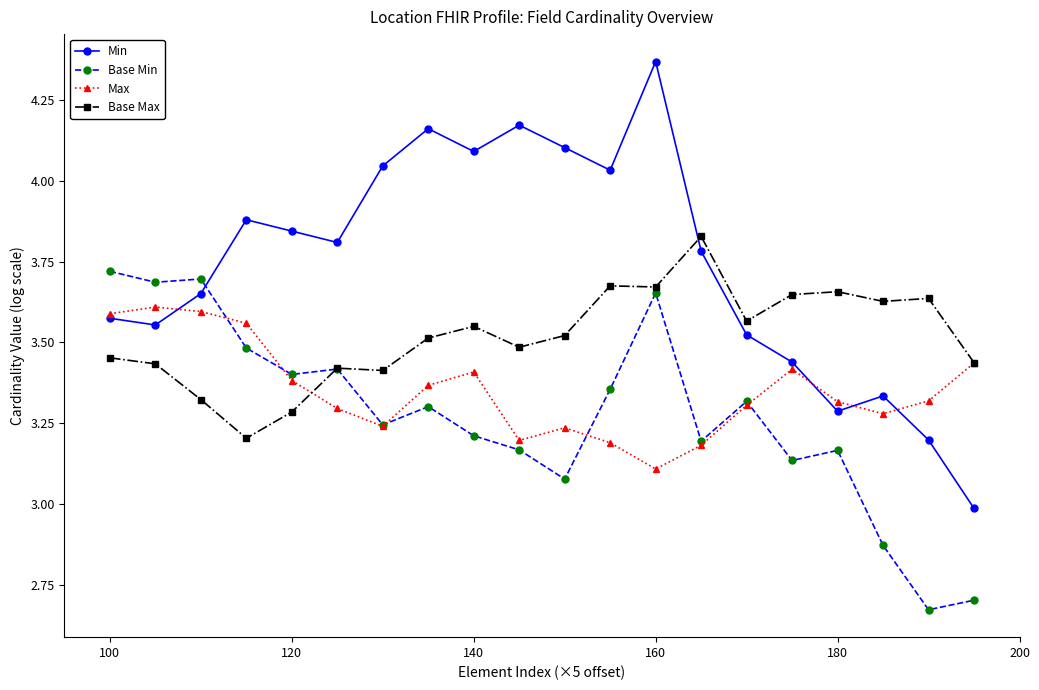

Which series has the widest spread of values?

Min